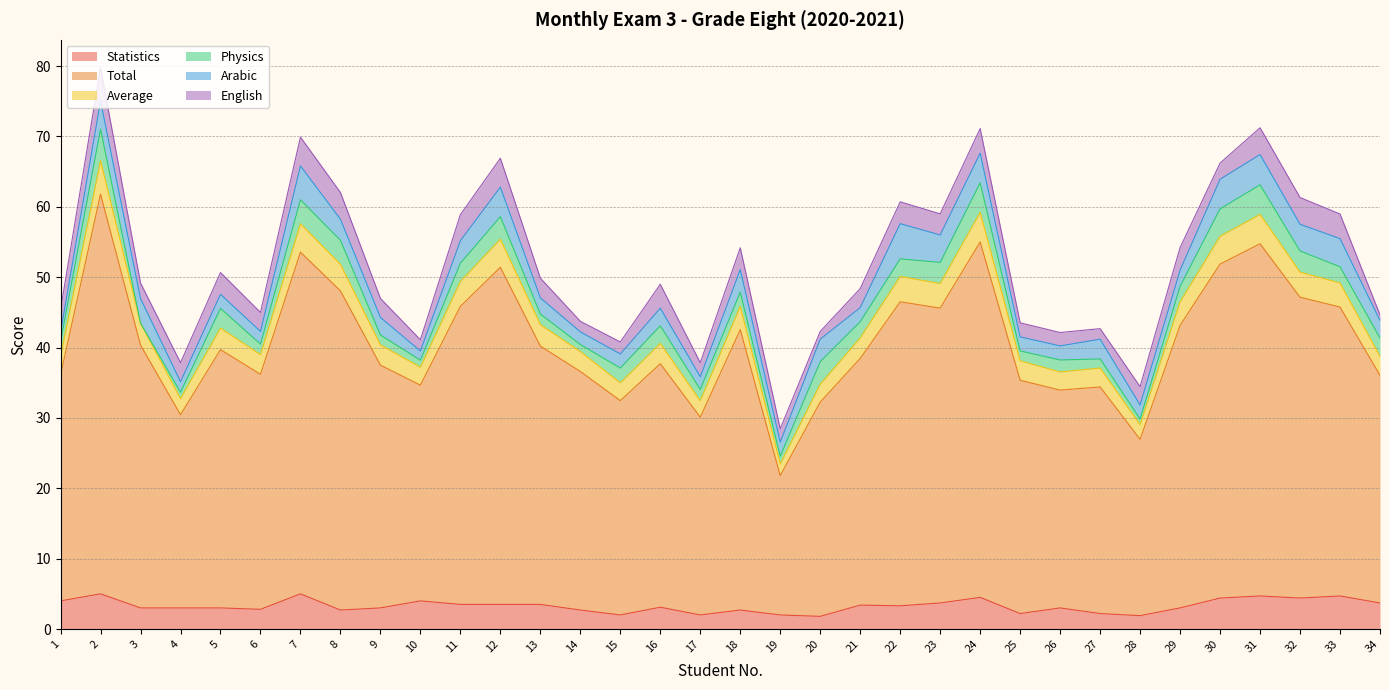

What is the highest value of the Statistics series?

5.0